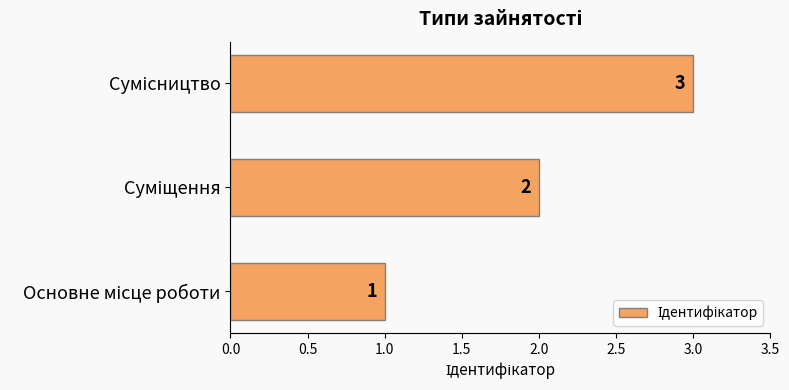

Count the values in the range 1 to 3.

3